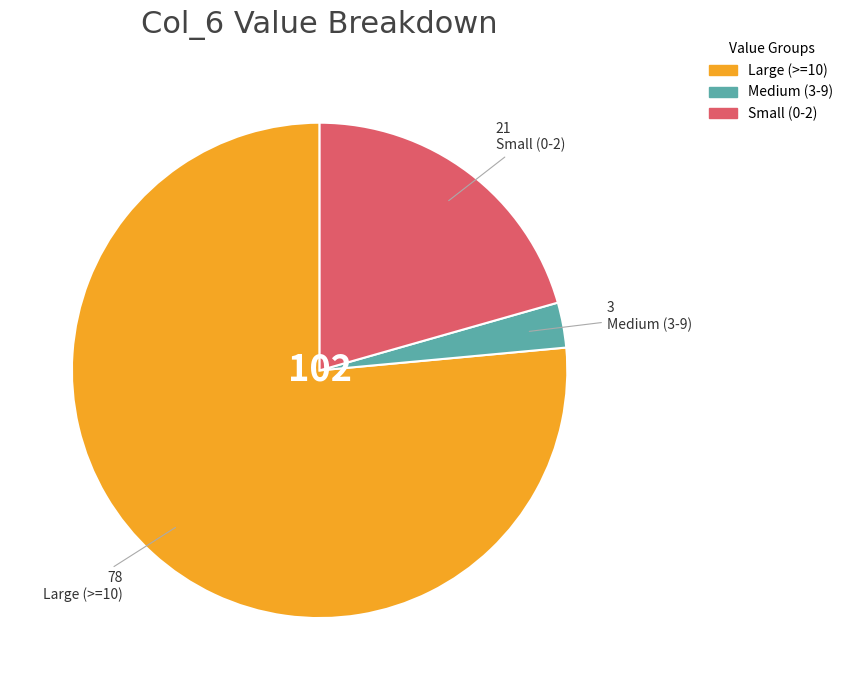

Does any single category account for the majority?

Yes